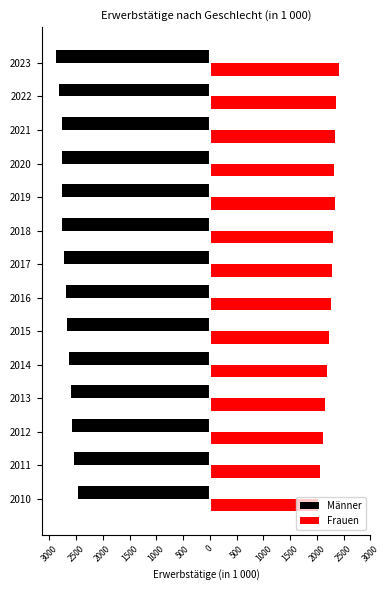

Reading left to right, list all the values displayed in this chart.

Männer: -2468.1	-2531.5	-2569.8	-2593.3	-2631.6	-2666.4	-2694.6	-2731.4	-2757.2	-2770.4	-2758.4	-2770.2	-2817.3	-2879.1
Frauen: 2013.6	2066.1	2109.7	2142.7	2193.7	2232.7	2272.7	2281.2	2307.3	2331.3	2317.8	2335.2	2363.9	2422.1